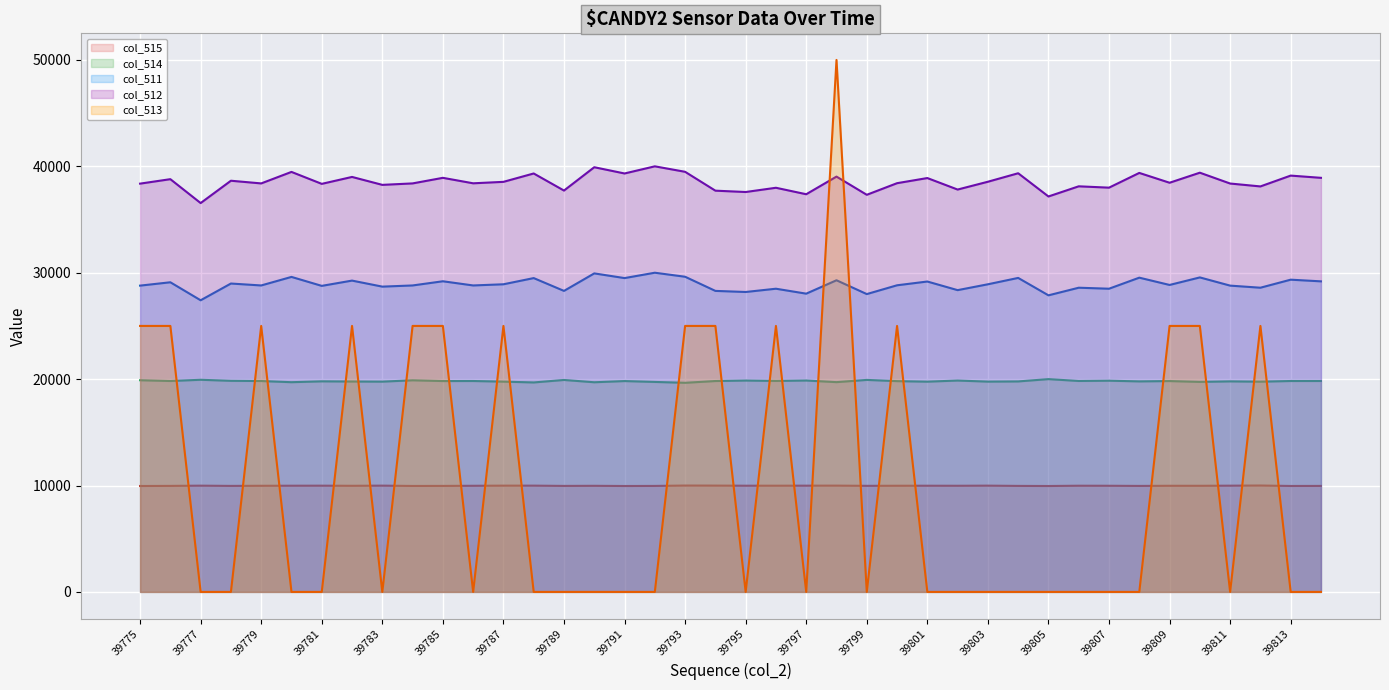

True or false: col_512 (line) and col_513 (line) intersect in this chart.

True